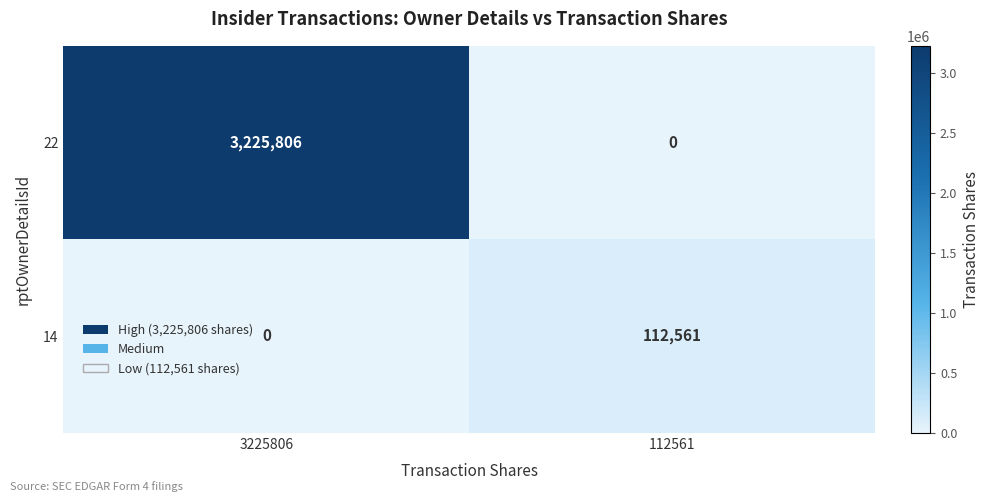

What is the highest value of the 14 series?

112561